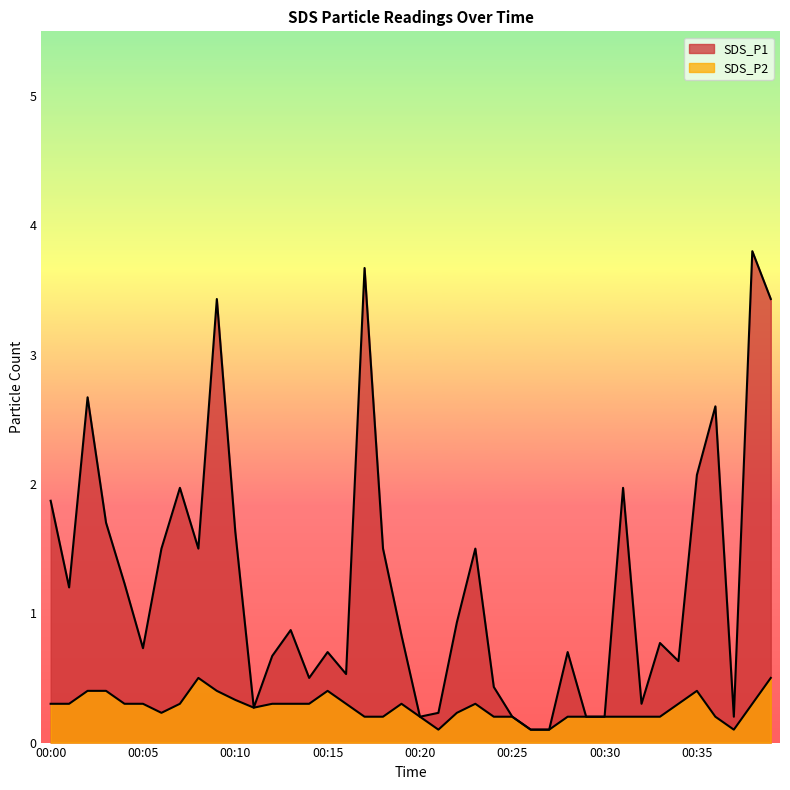

What is the sum of all SDS_P2 values?

10.8